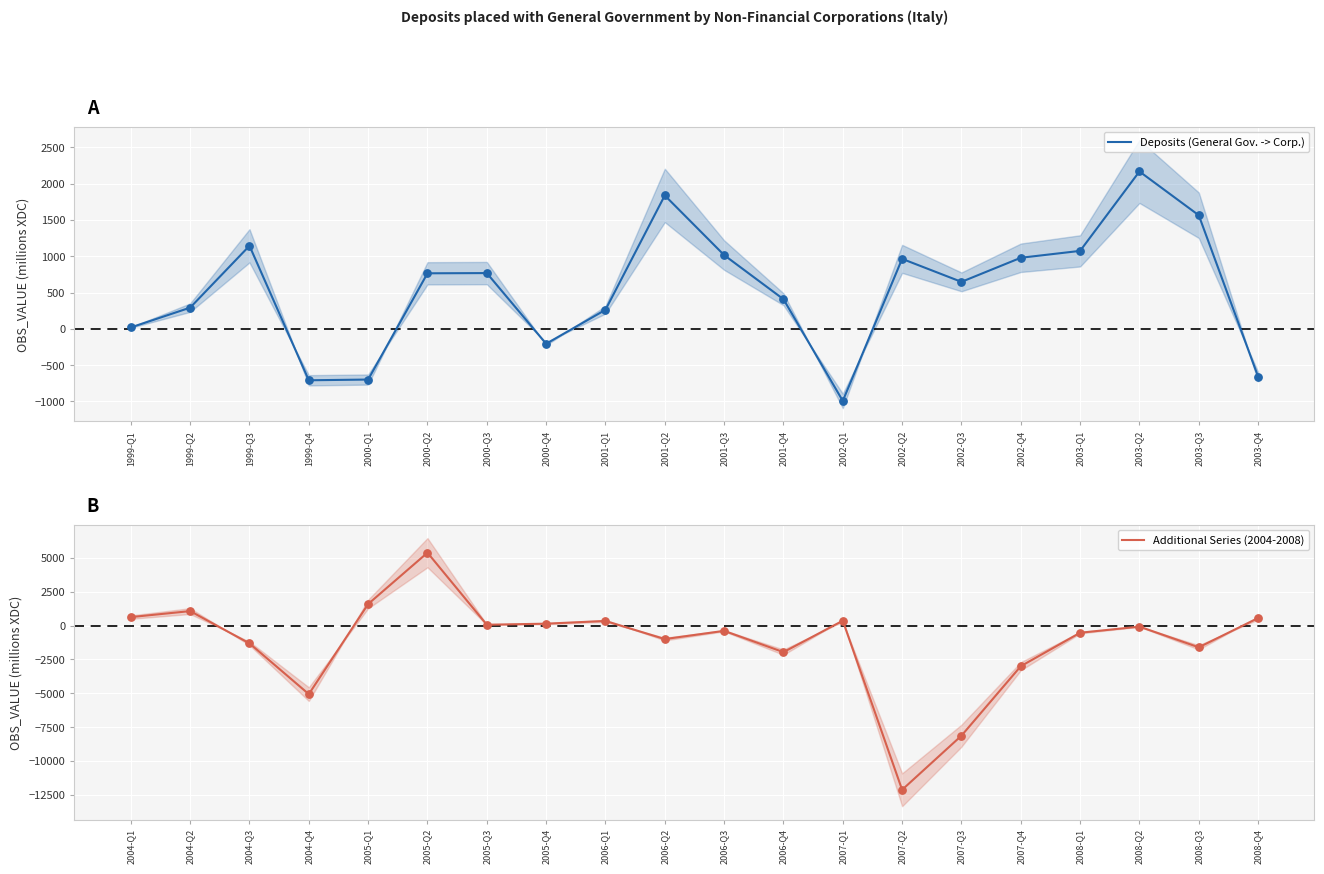

Which series has the widest spread of Y values?

Additional Series (2004-2008)